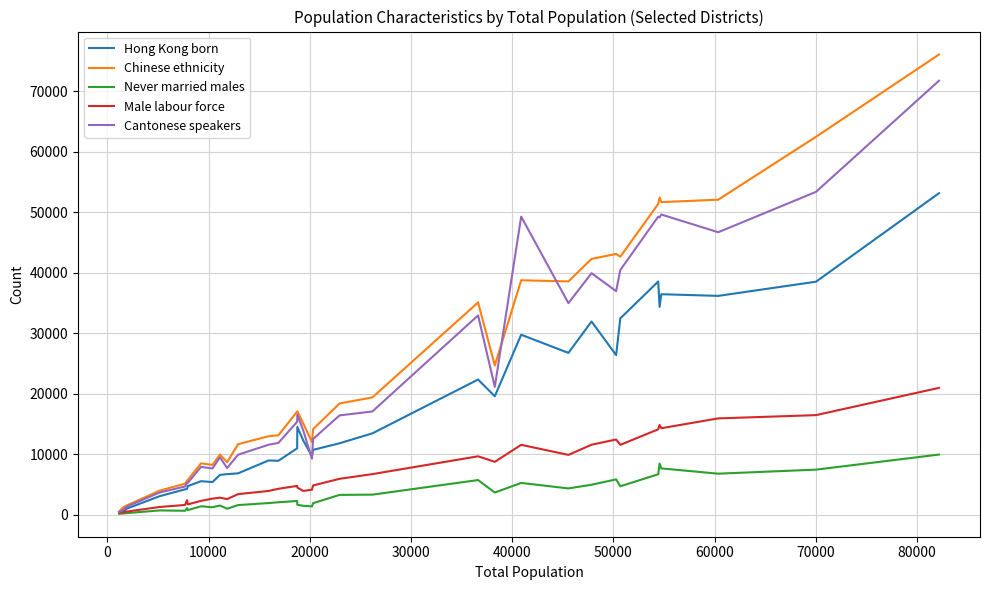

What is the difference between the second highest and minimum values in the Male labour force series?

16102